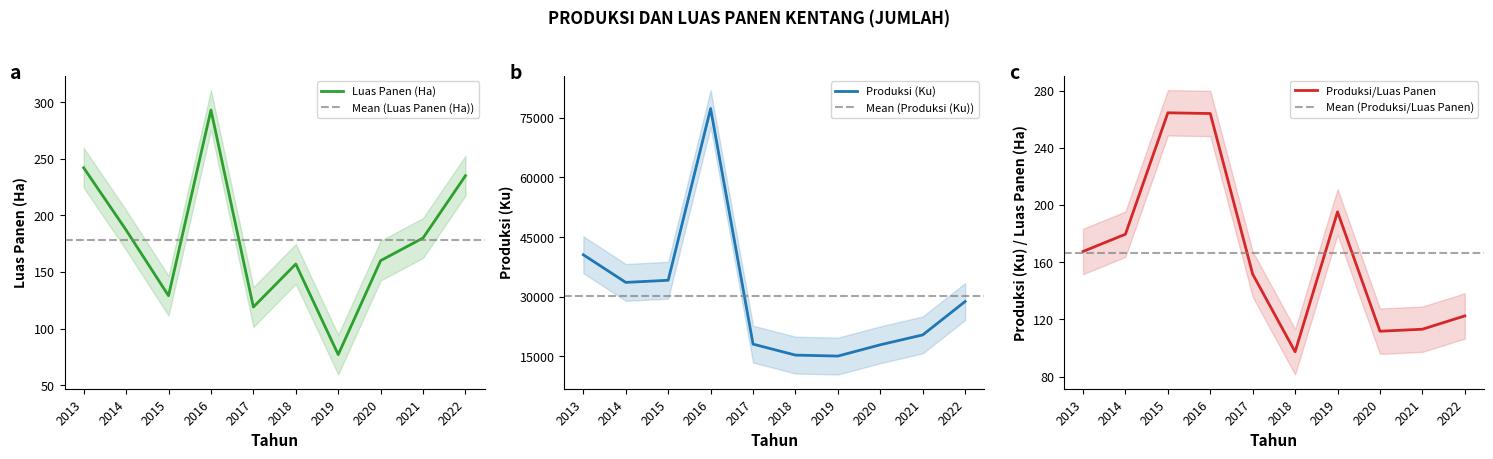

List the labels in order of Luas Panen (Ha) value, largest first.

2016, 2013, 2022, 2014, 2021, 2020, 2018, 2015, 2017, 2019